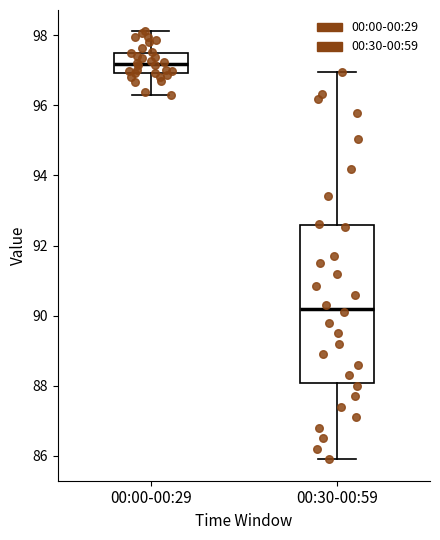

Which box is the tallest, from its lower edge to its upper edge?

00:30-00:59